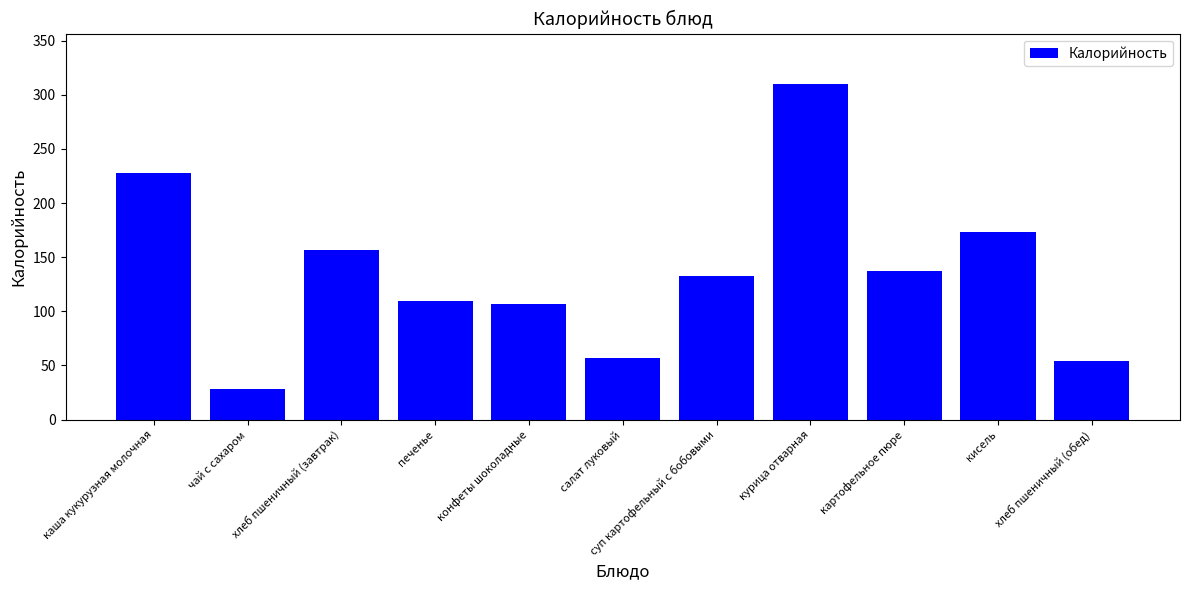

Rank the categories by value from highest to lowest.

курица отварная, каша кукурузная молочная, кисель, хлеб пшеничный (завтрак), картофельное пюре, суп картофельный с бобовыми, печенье, конфеты шоколадные, салат луковый, хлеб пшеничный (обед), чай с сахаром